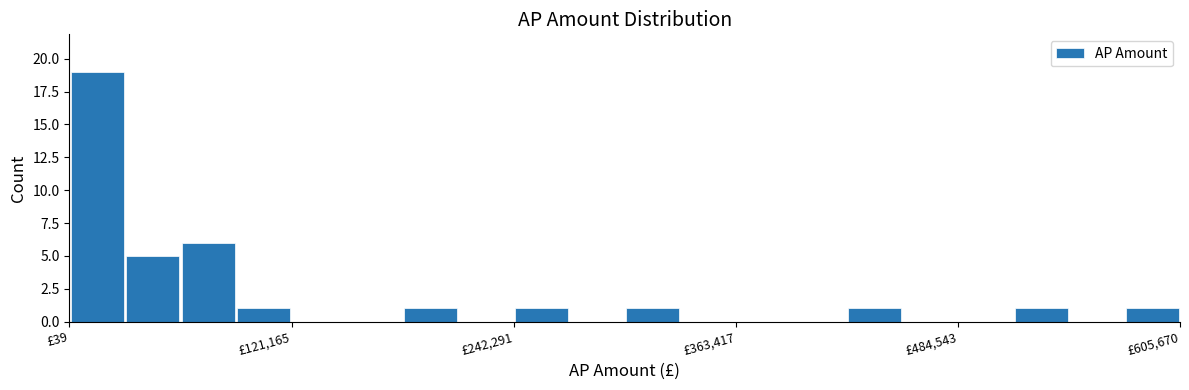

Around what value on the x-axis is the tallest bar? Give the approximate position of its centre, as read against the axis.

20000